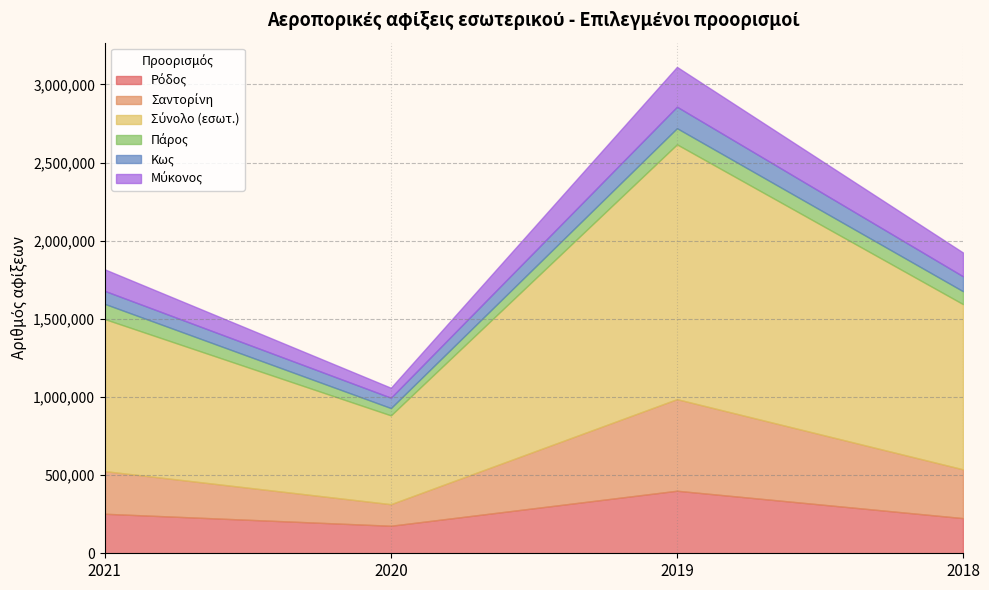

Which series changed the most between 2021 and 2018?

Σύνολο (εσωτ.)